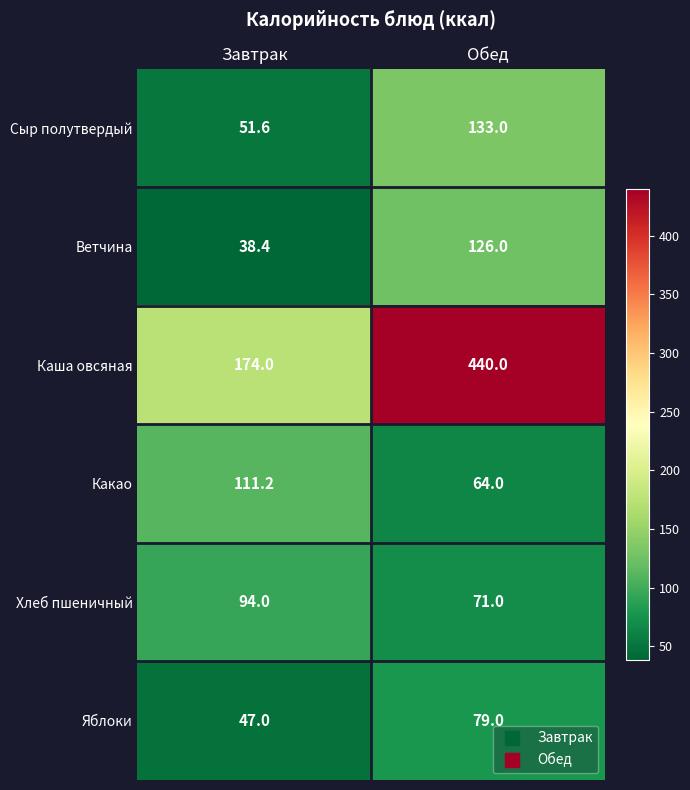

What is the maximum value shown in the chart?

440.0